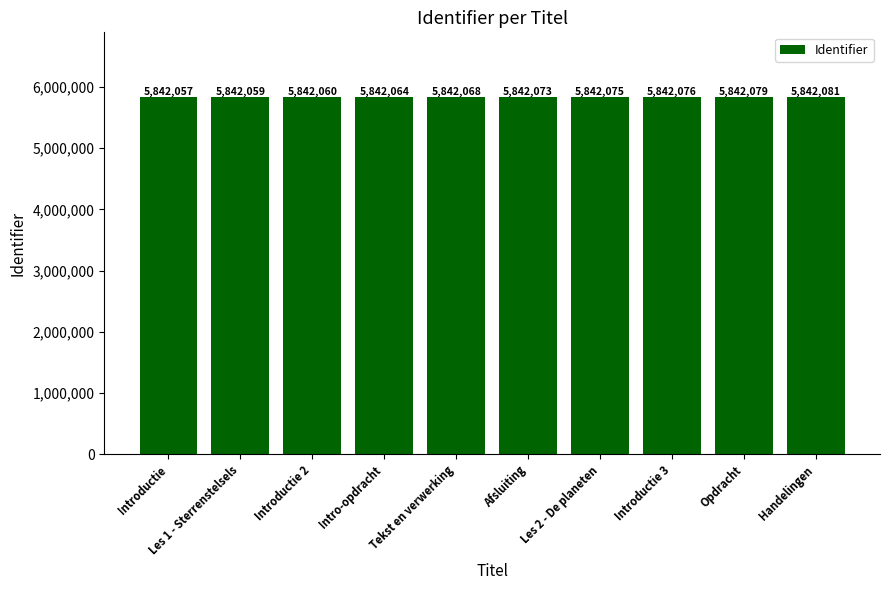

True or false: the data shows 3248490 at Tekst en verwerking.

False